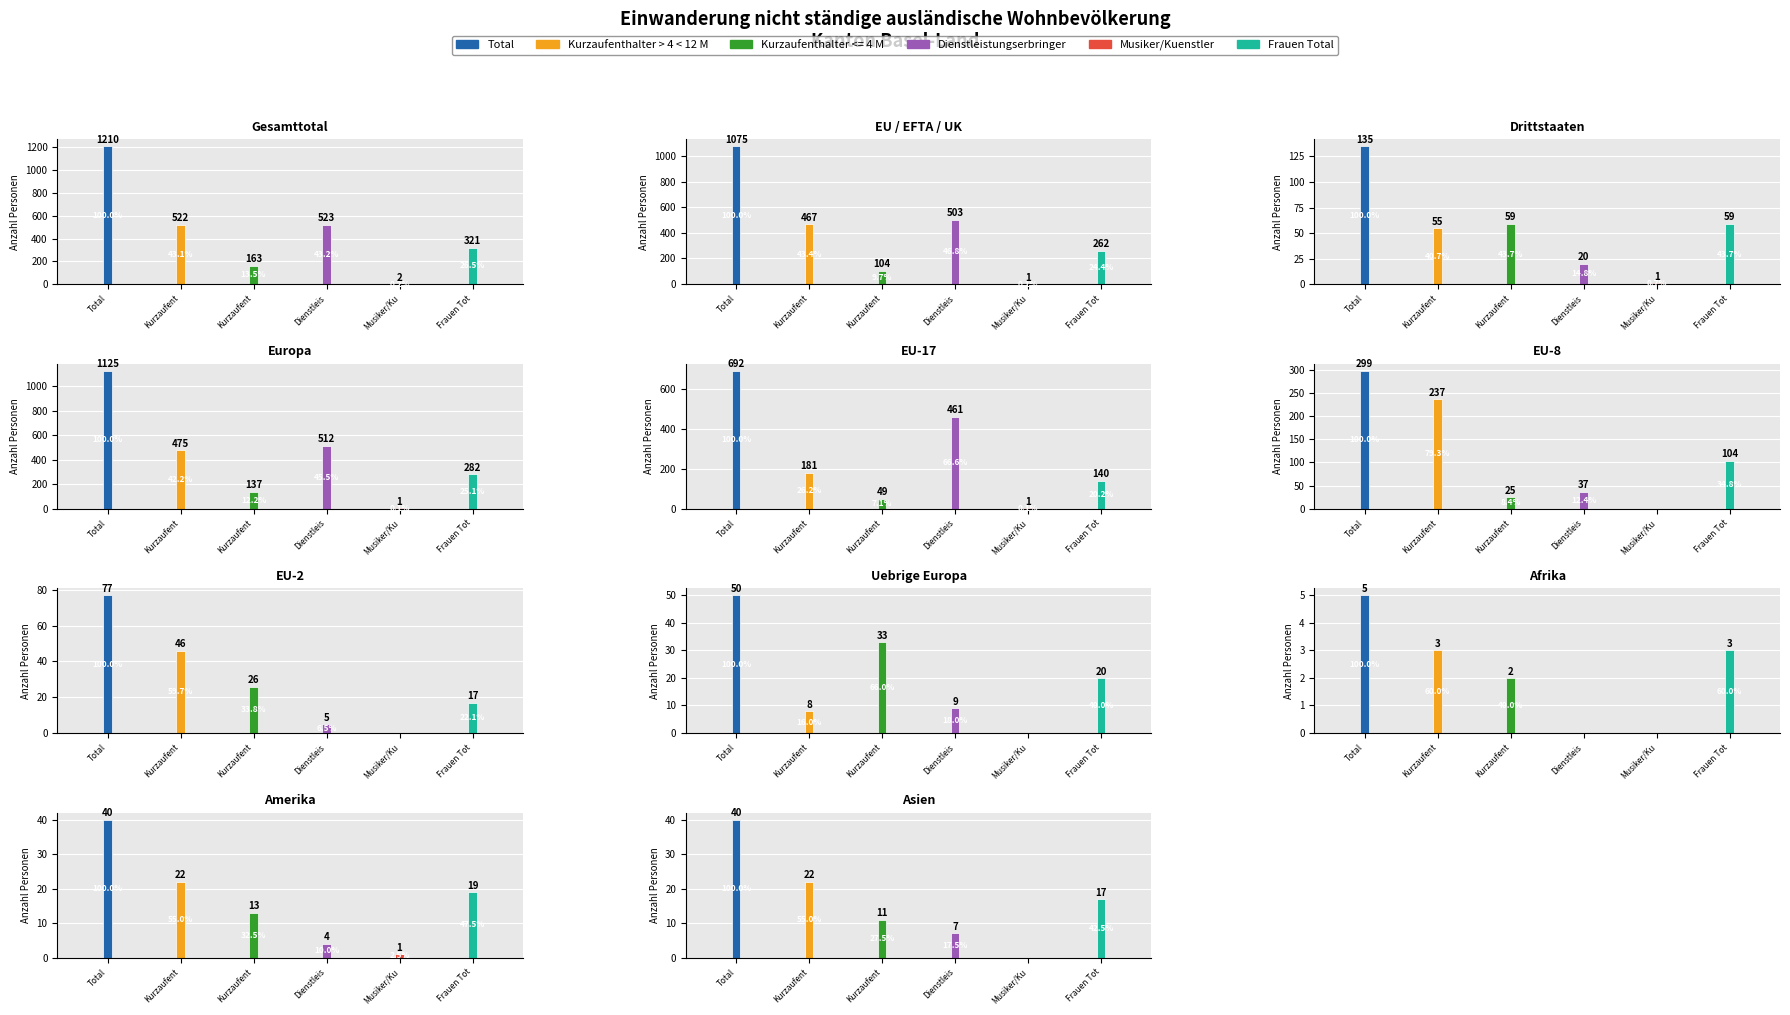

Which series has the largest total across all categories?

Total